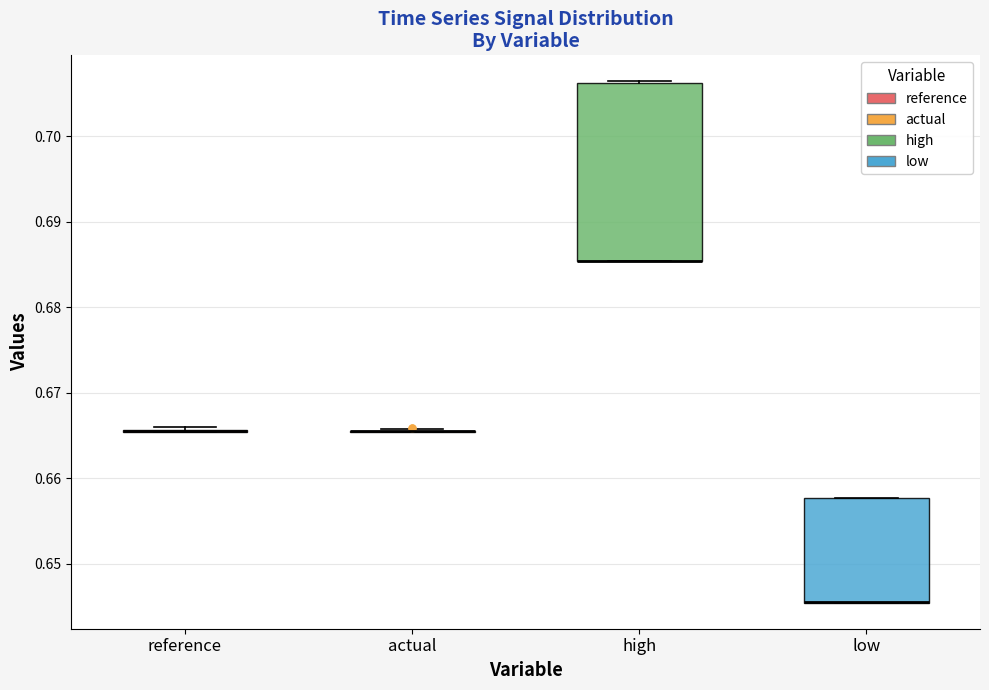

Reading left to right, read every box against the y-axis: the position of its median line, the range the box covers, and the ends of its whiskers. The values are not printed on the chart, so give them approximately, as read against the axis.

reference: box collapsed to a line at 0.665, whiskers 0.665 to 0.666
actual: box collapsed to a line at 0.665, whiskers 0.665 to 0.666
high: median 0.685 (drawn on the box's lower edge), box 0.685 to 0.706, whiskers 0.685 to 0.706
low: median 0.646 (drawn on the box's lower edge), box 0.645 to 0.658, whiskers 0.645 to 0.658